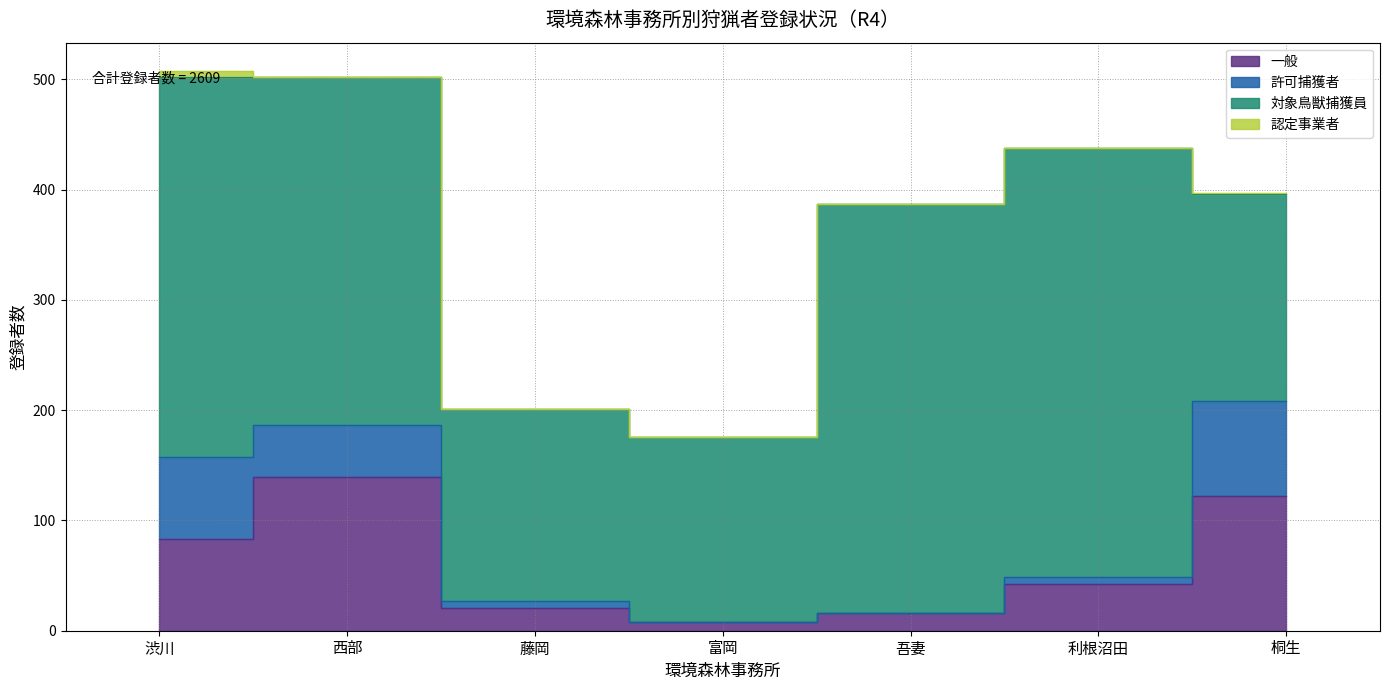

True or false: 一般 and 許可捕獲者 intersect in this chart.

False